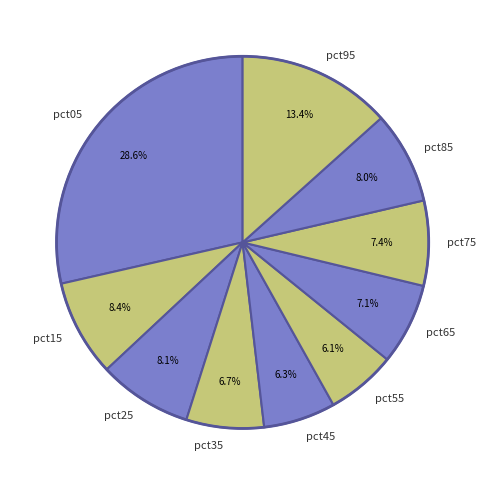

Is there a majority slice in this chart?

No